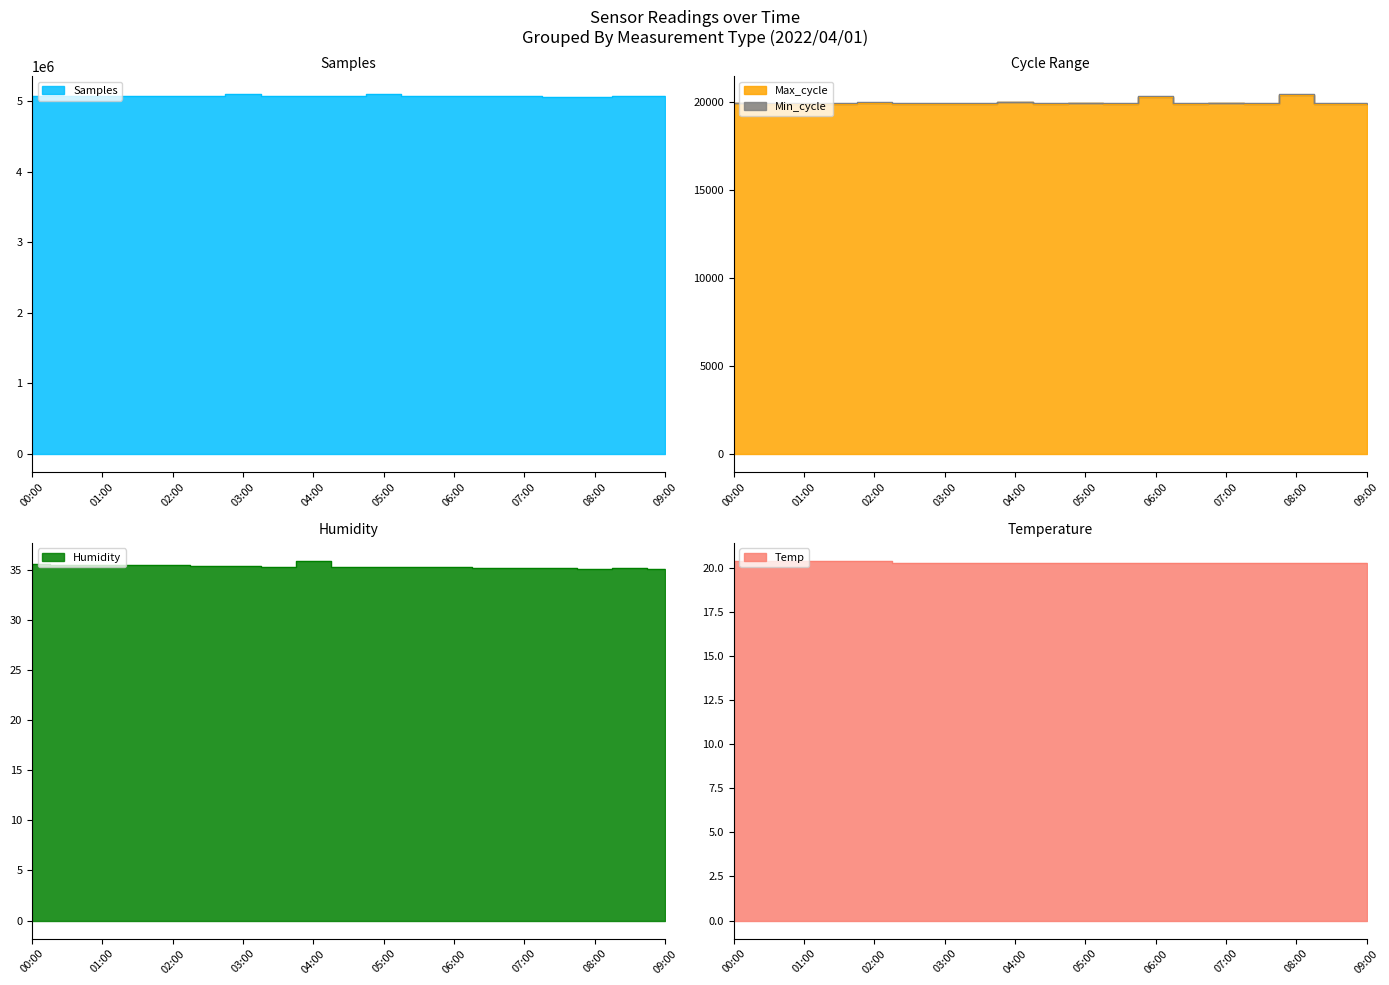

Where is the first local minimum for Samples?

2022/04/01 01:30